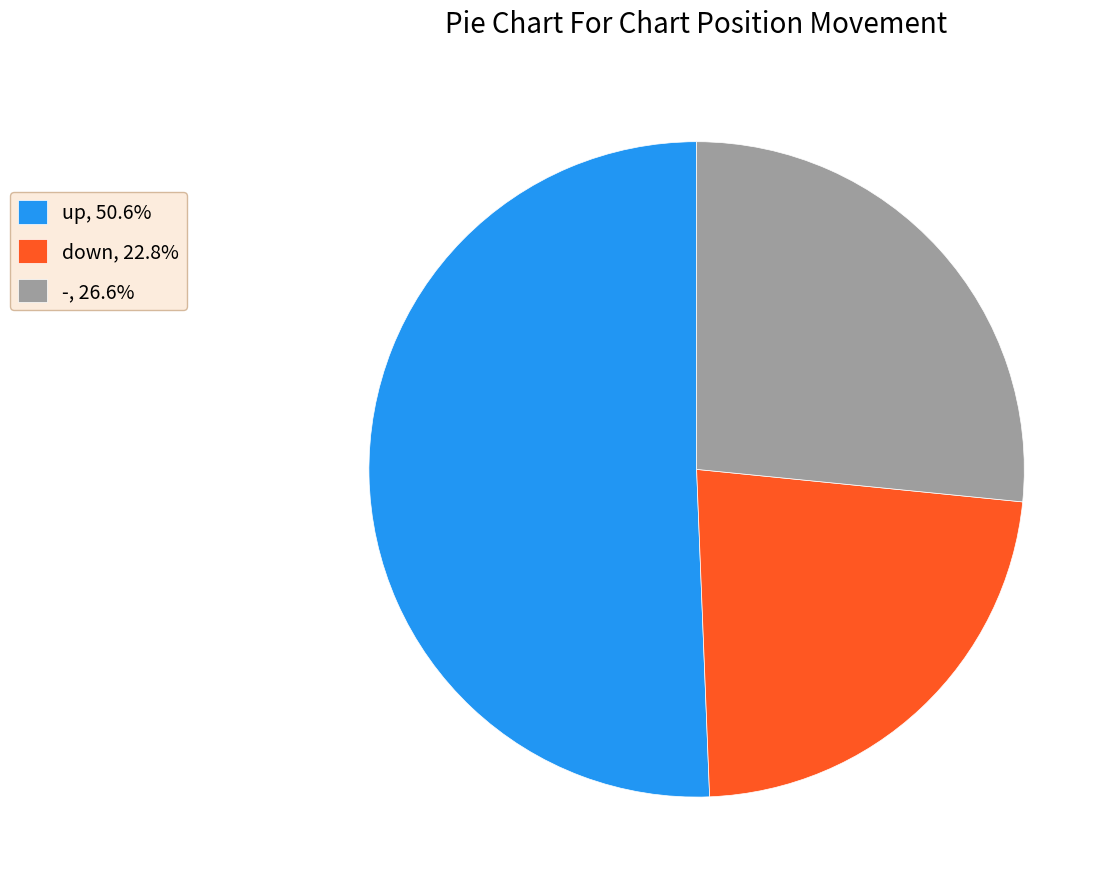

True or false: down accounts for 23% of the total.

True